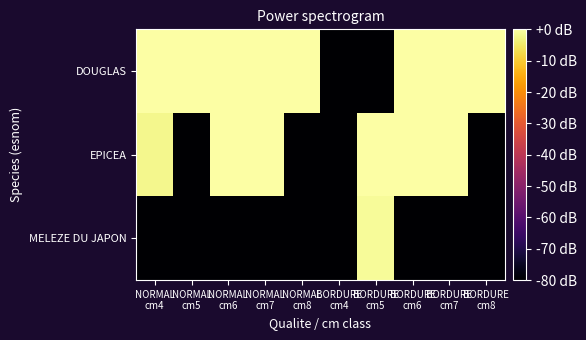

Reading left to right, transcribe all the data shown in this chart.

DOUGLAS: NORMAL
cm4=1.2	NORMAL
cm5=9.9	NORMAL
cm6=14.0	NORMAL
cm7=18.0	NORMAL
cm8=11.3	BORDURE
cm4=-80.0	BORDURE
cm5=-80.0	BORDURE
cm6=1.7	BORDURE
cm7=8.1	BORDURE
cm8=10.6
EPICEA: NORMAL
cm4=-2.0	NORMAL
cm5=-80.0	NORMAL
cm6=8.9	NORMAL
cm7=8.5	NORMAL
cm8=-80.0	BORDURE
cm4=-80.0	BORDURE
cm5=2.9	BORDURE
cm6=2.3	BORDURE
cm7=8.5	BORDURE
cm8=-80.0
MELEZE DU JAPON: NORMAL
cm4=-80.0	NORMAL
cm5=-80.0	NORMAL
cm6=-80.0	NORMAL
cm7=-80.0	NORMAL
cm8=-80.0	BORDURE
cm4=-80.0	BORDURE
cm5=-1.0	BORDURE
cm6=-80.0	BORDURE
cm7=-80.0	BORDURE
cm8=-80.0